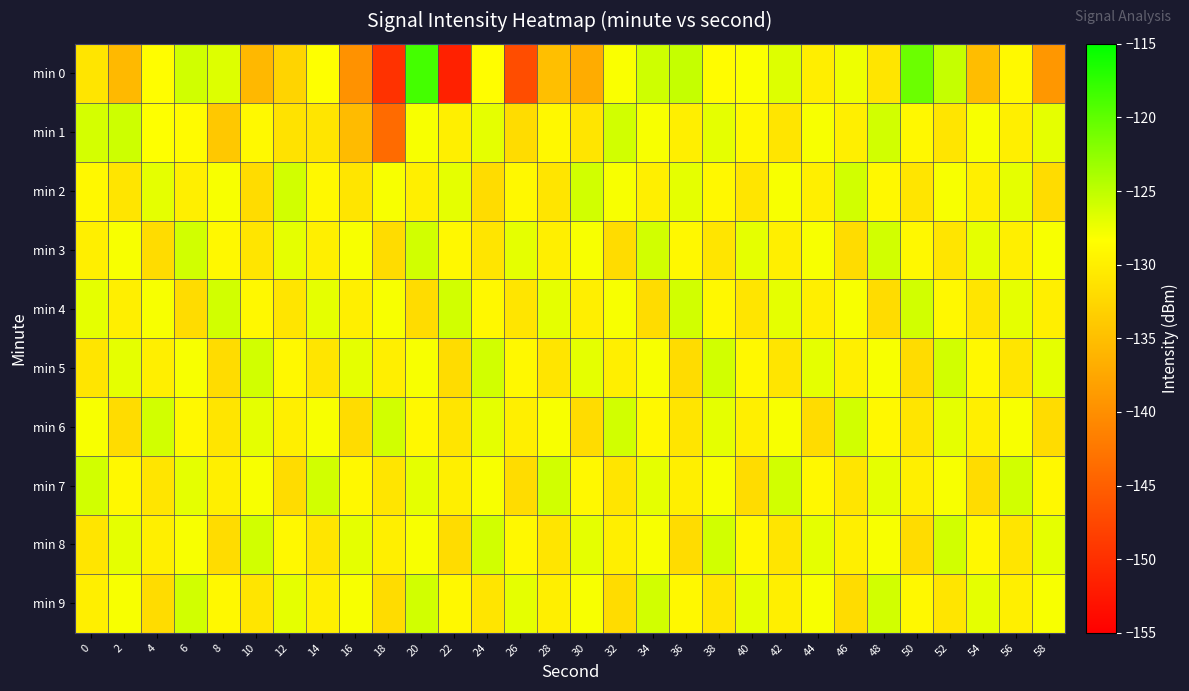

Rank the series at 24 from lowest to highest value.

min 2, min 3, min 9, min 4, min 0, min 7, min 1, min 6, min 5, min 8